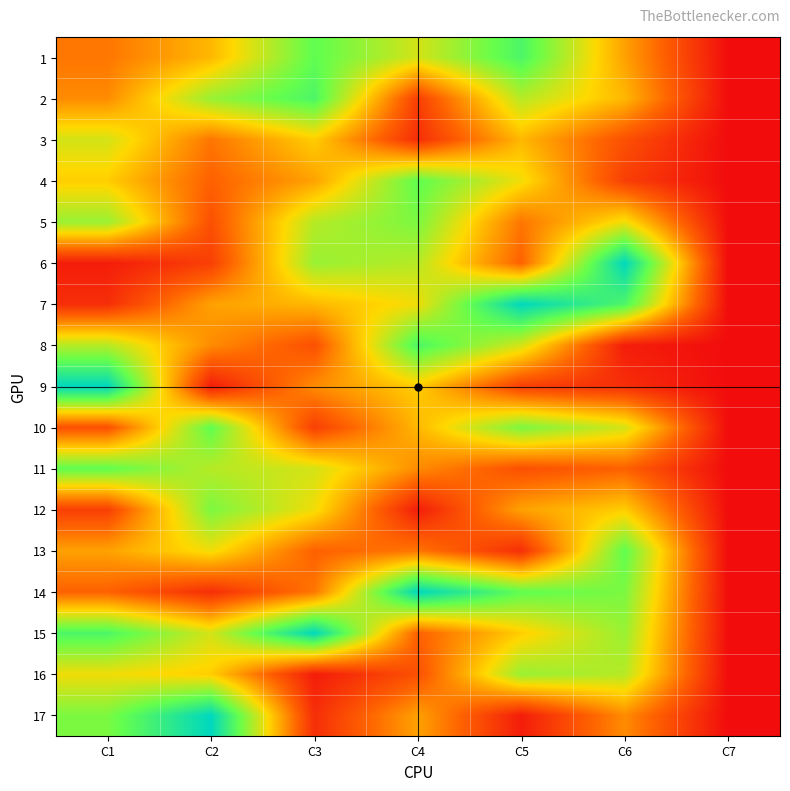

Which series has the largest range (max minus min)?

6